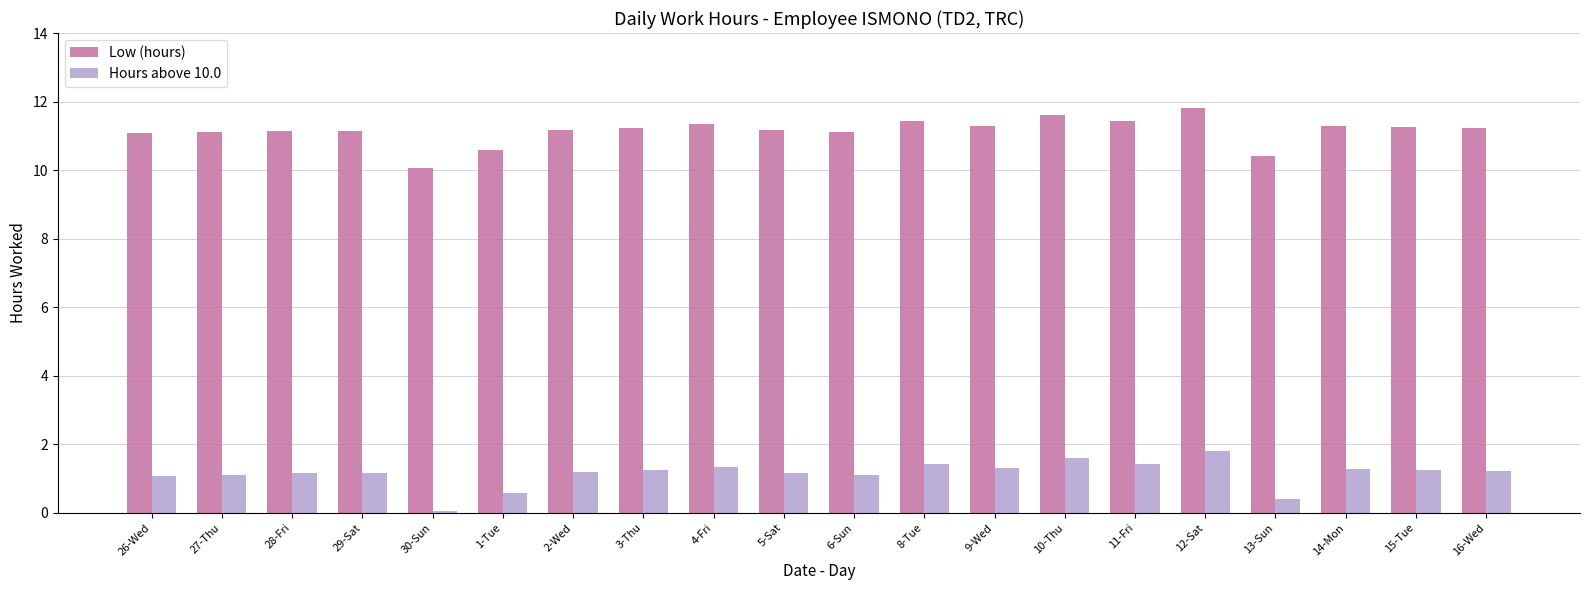

What is the maximum value for Hours above 10.0?

1.8